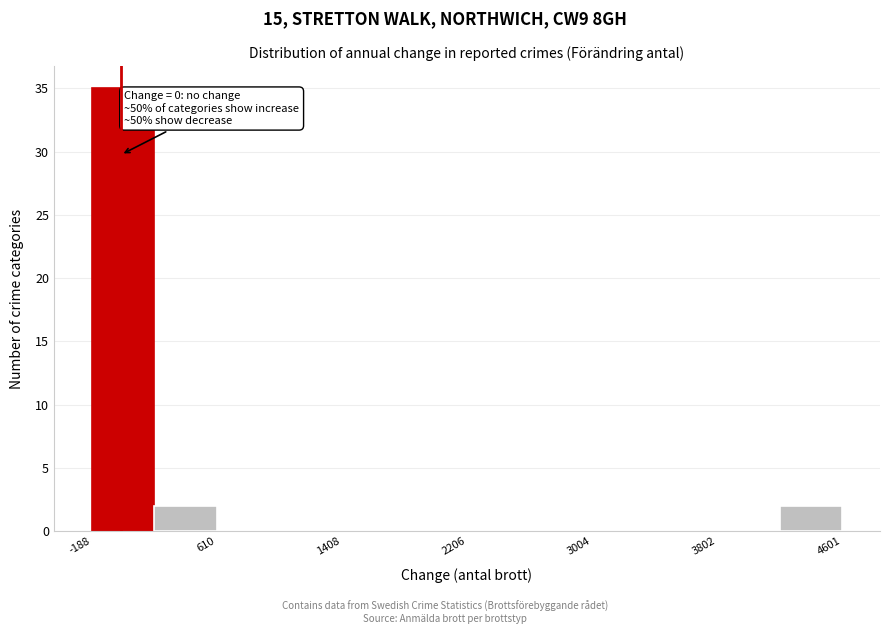

Around what value on the x-axis is the tallest bar? Give the approximate position of its centre, as read against the axis.

0